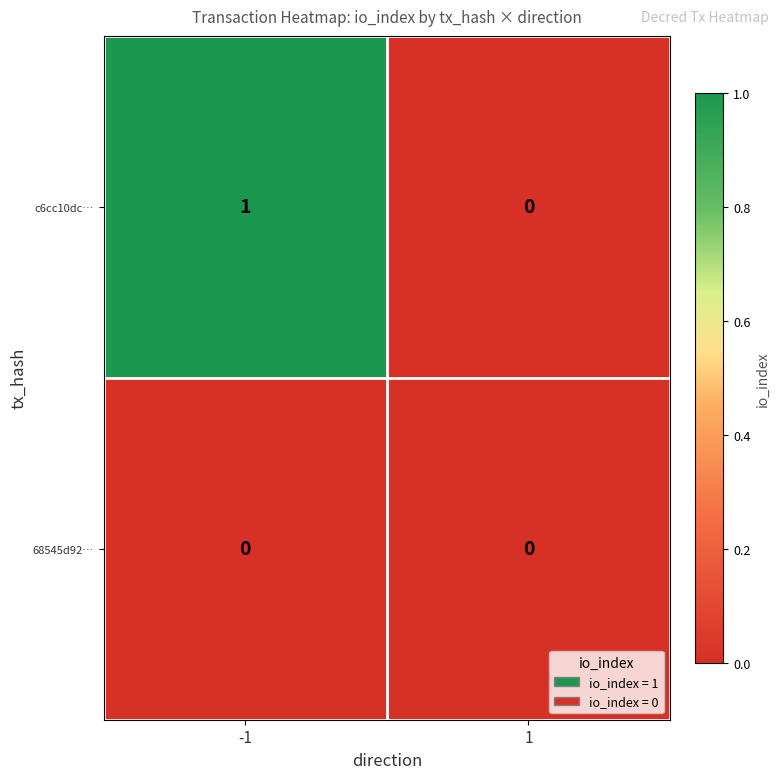

List the series in order of their overall mean, highest first.

c6cc10dc…, 68545d92…